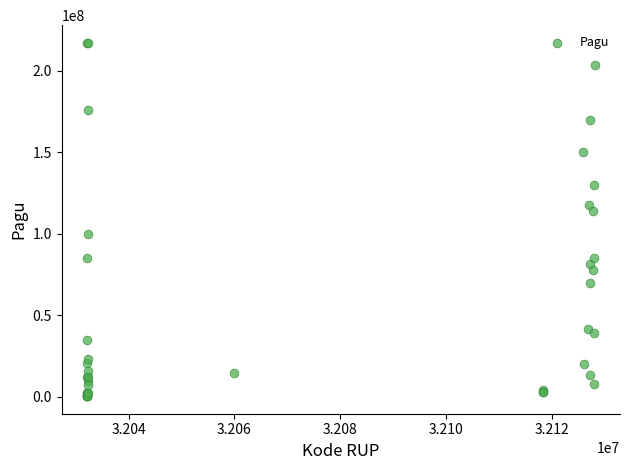

What Y value in the scatter plot is closest to 108830000?

114296000